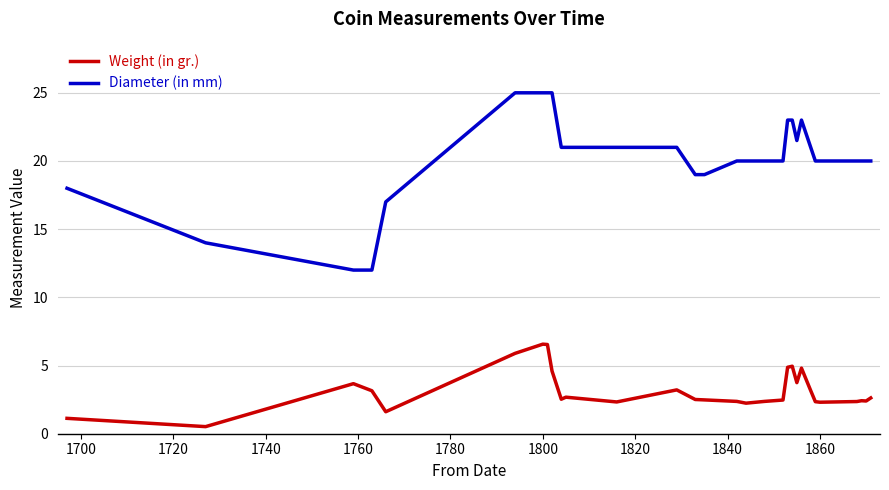

How many distinct data groups are displayed?

2